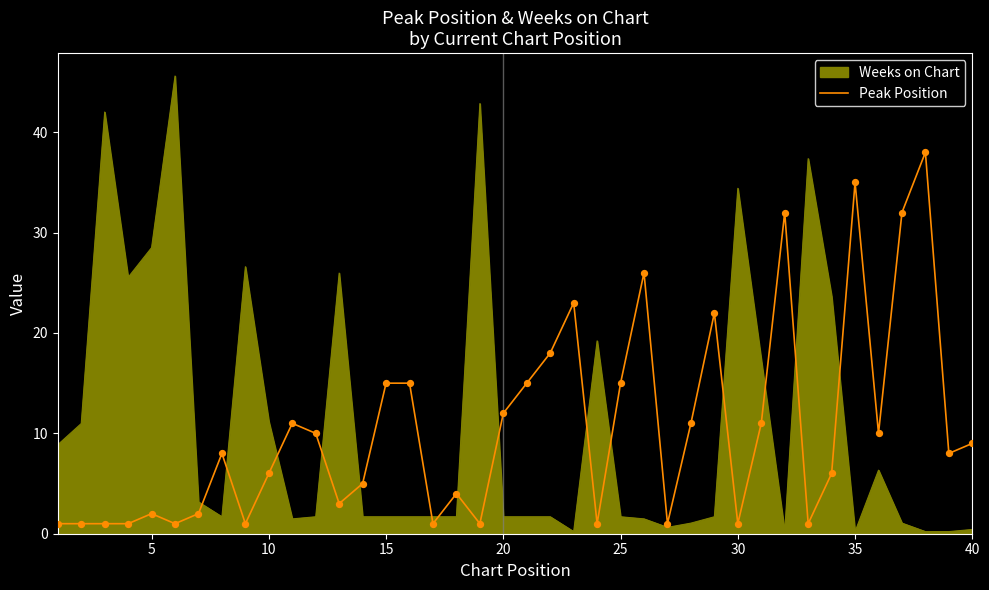

Which series has the largest range (max minus min)?

Weeks on Chart